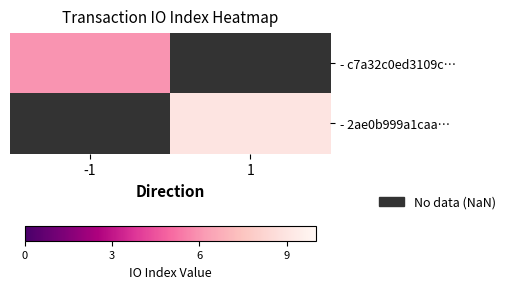

Is it true that - 2ae0b999a1caa… equals 15.2 at 1?

False